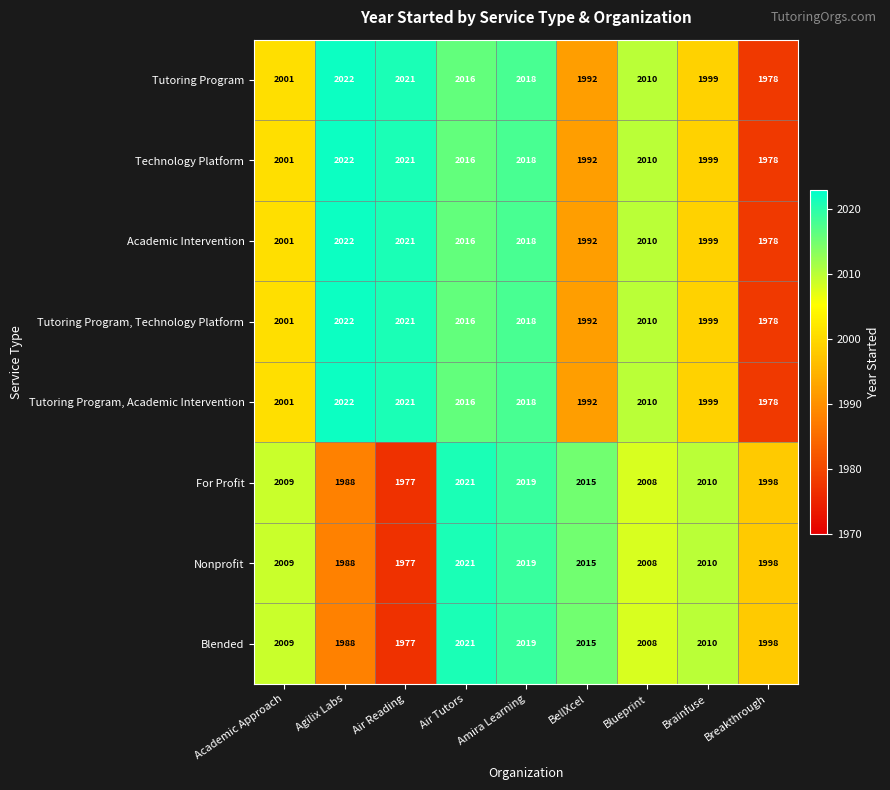

At how many categories does at least one series exceed 2002?

8